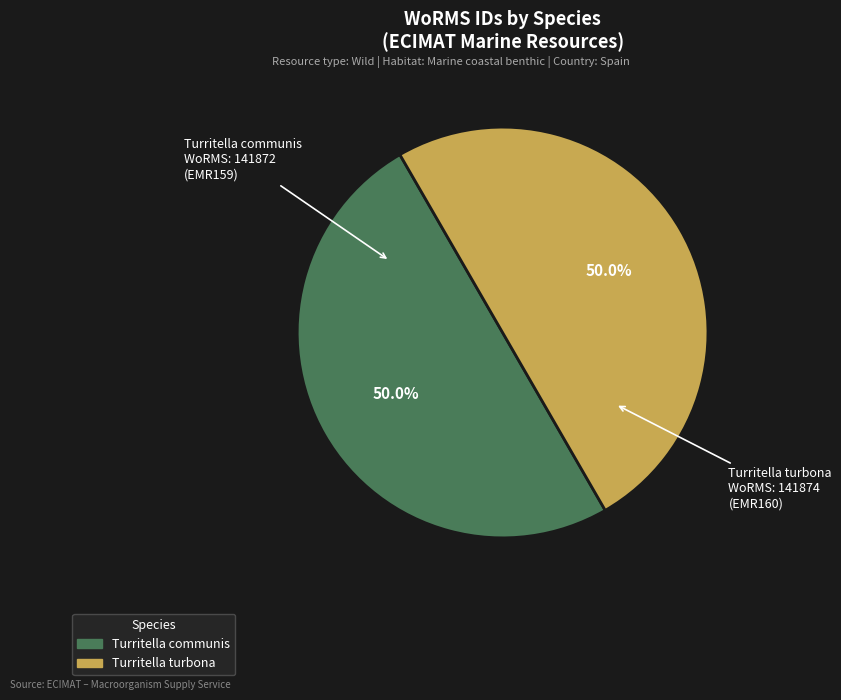

To the nearest percent, what percentage of the pie is Turritella communis?

50%